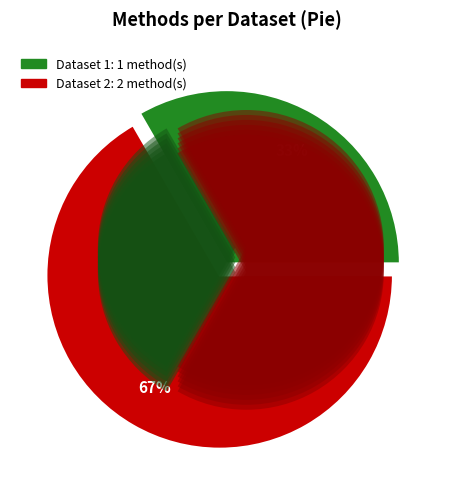

Do /badc/cmip6/data/CMIP6/CFMIP/IPSL/IPSL-1 and /badc/cmip6/data/CMIP6/CFMIP/IPSL/IPSL-2 together represent more than half of the pie?

Yes